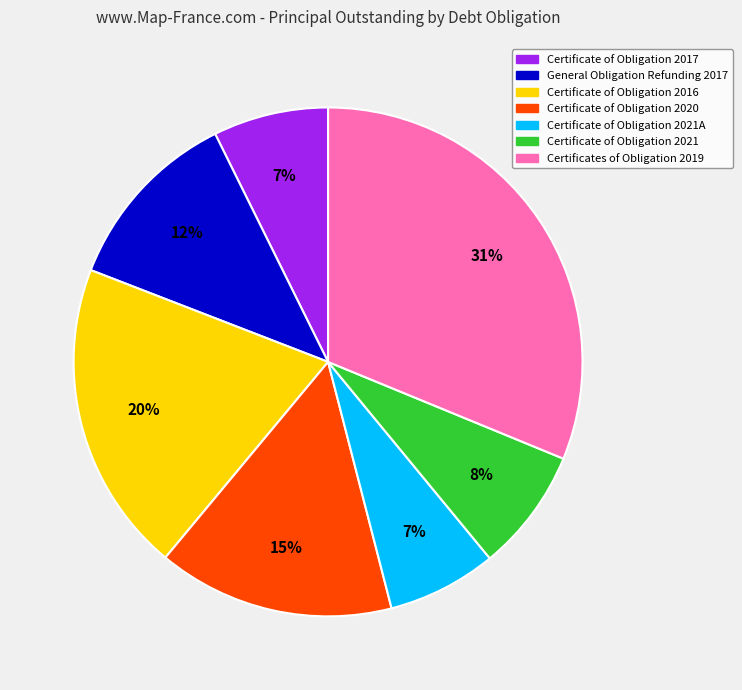

To the nearest percent, what is the average slice percentage?

14%